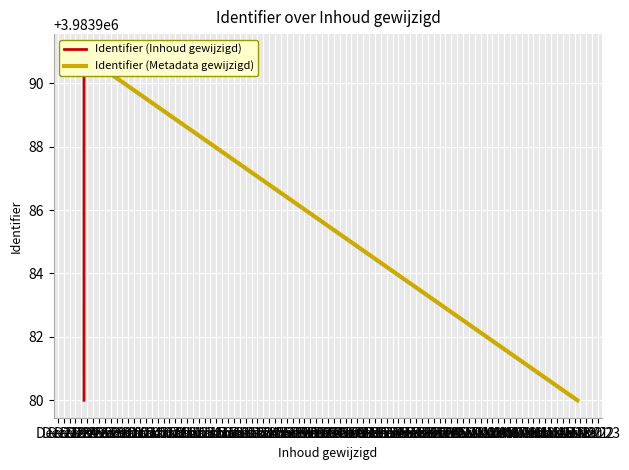

True or false: the data shows 3983985 at 2017-12-25 11:07:42.

True